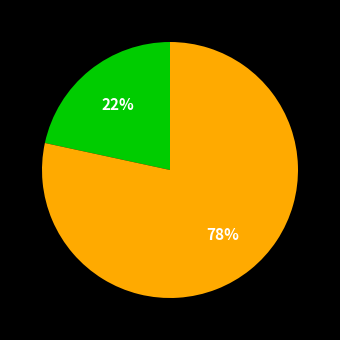

Is there any slice that represents more than half of the pie?

Yes